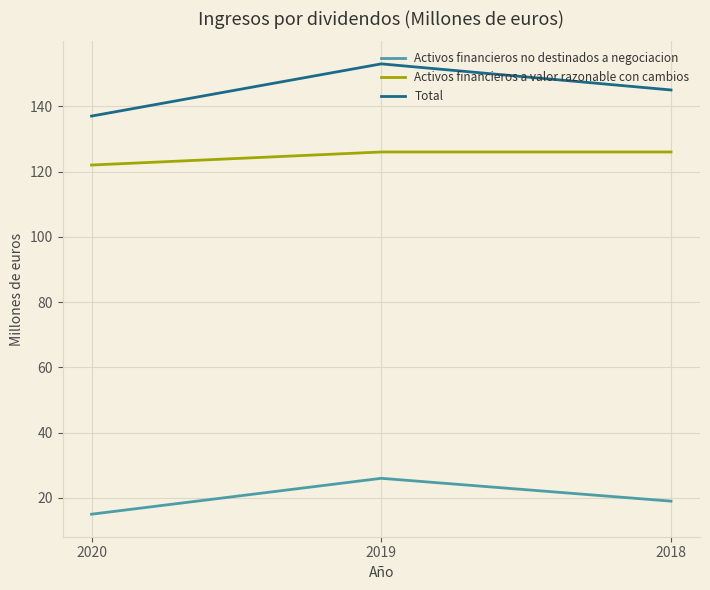

The Total series shows 137 at 2020. True or false?

True